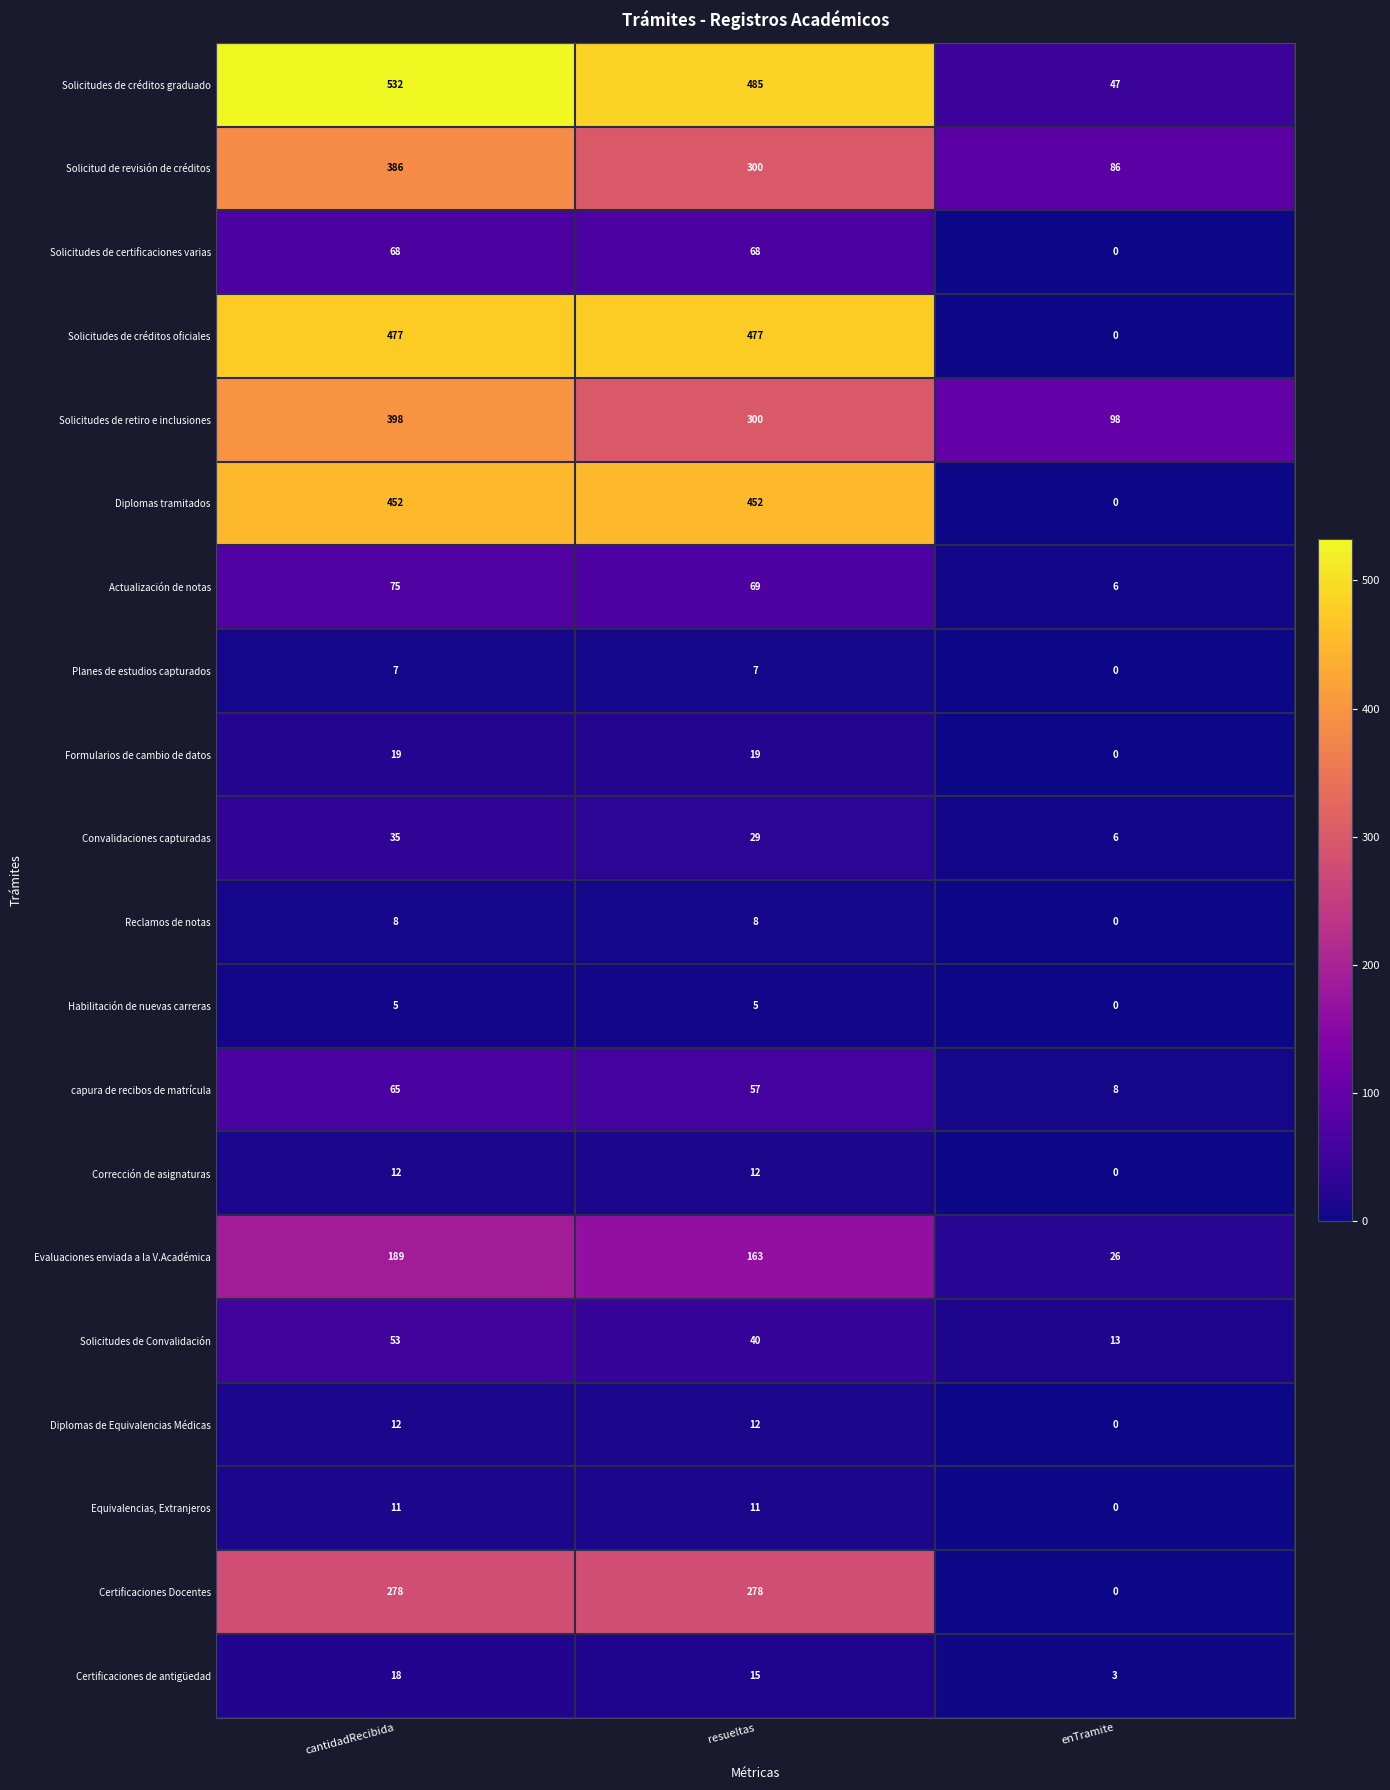

The value of Reclamos de notas at enTramite is 0. True or false?

True